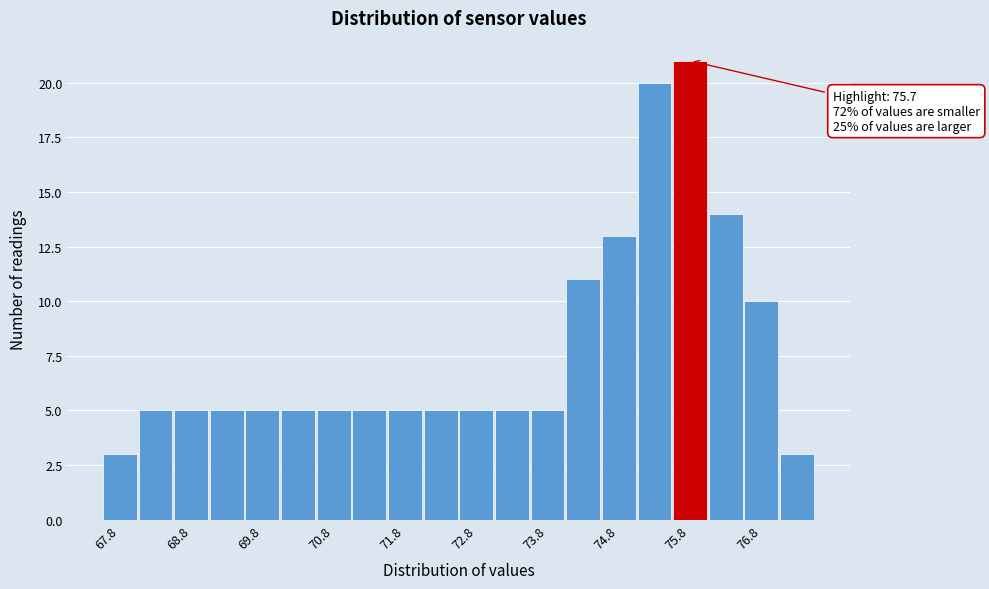

Over which range of the x-axis is the bar tallest?

75.55 to 76.05